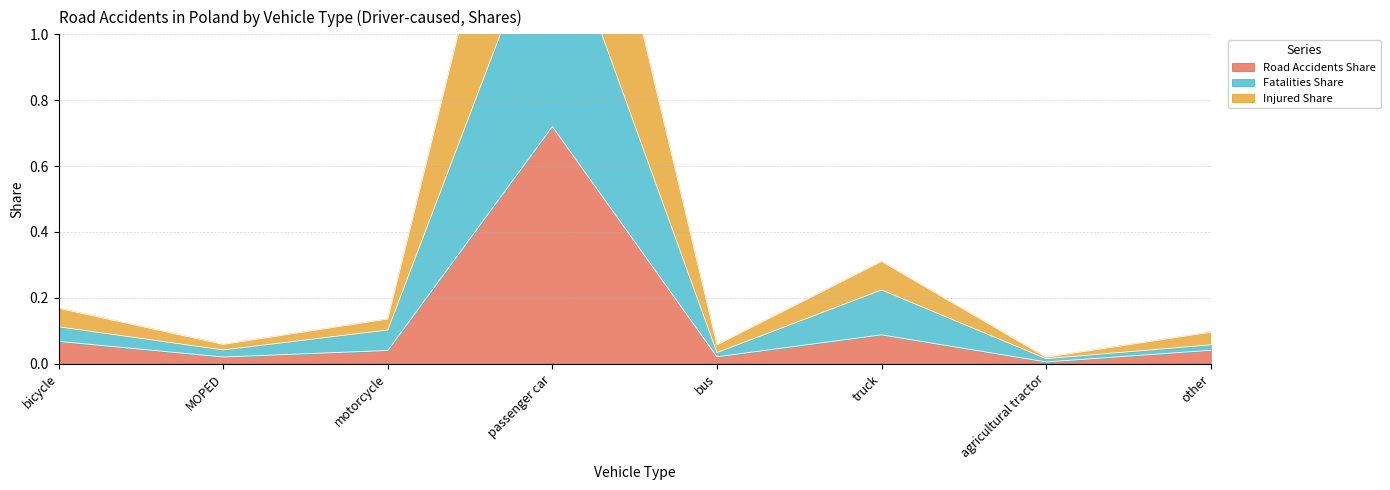

Which series has the largest range (max minus min)?

Injured Share